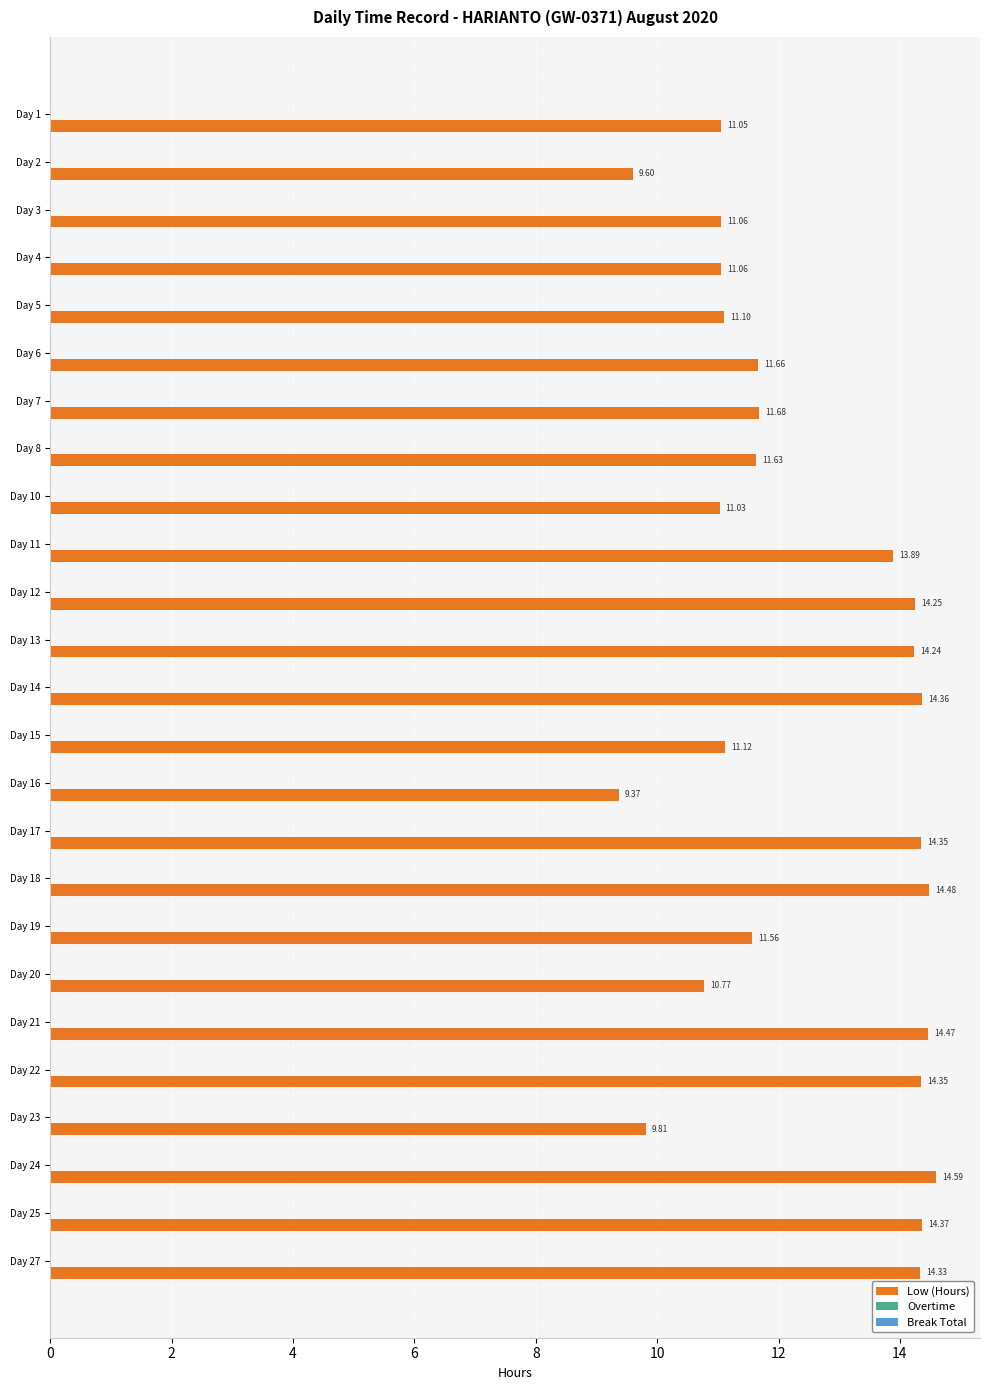

Between Day 17 and Day 25, which is larger?

Day 25